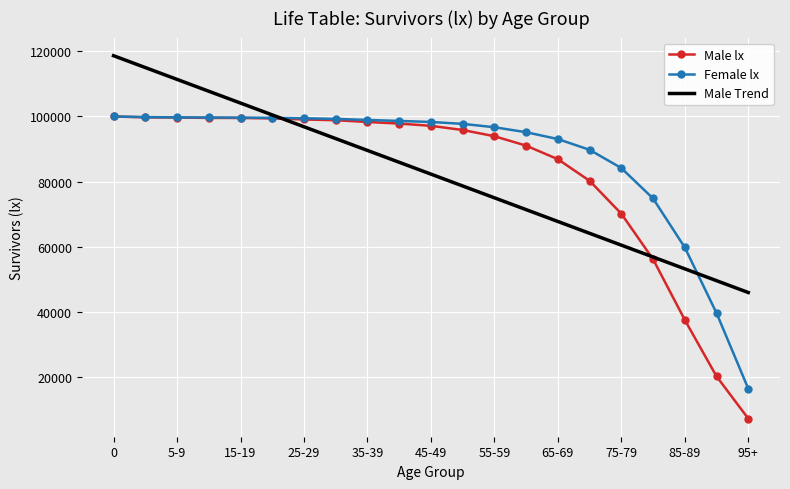

What is the greatest value displayed?

118664.7